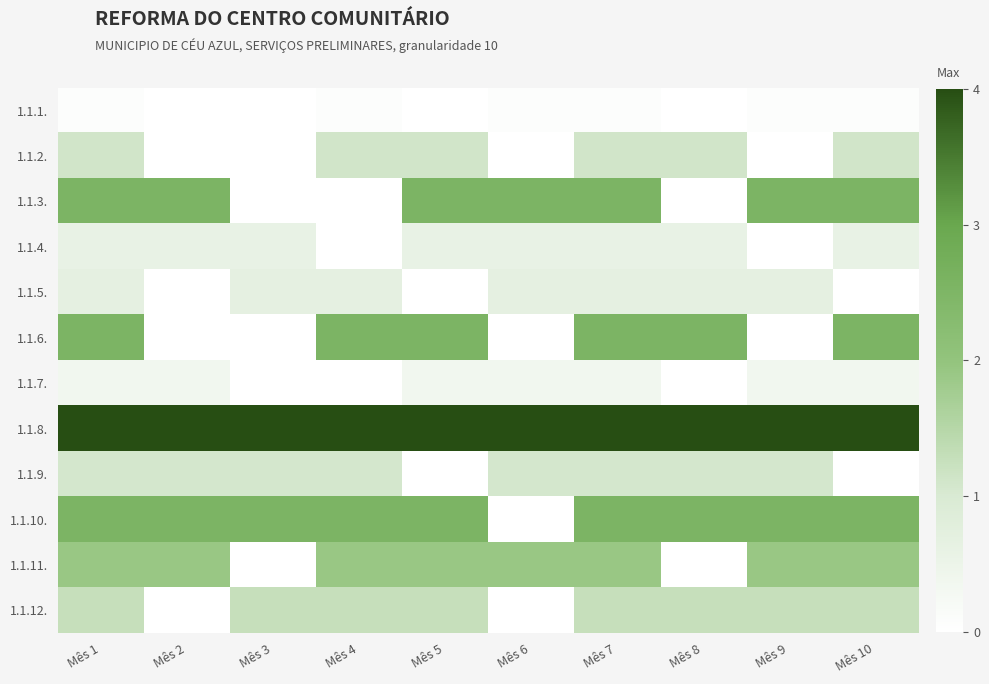

How many series are shown in this chart?

12